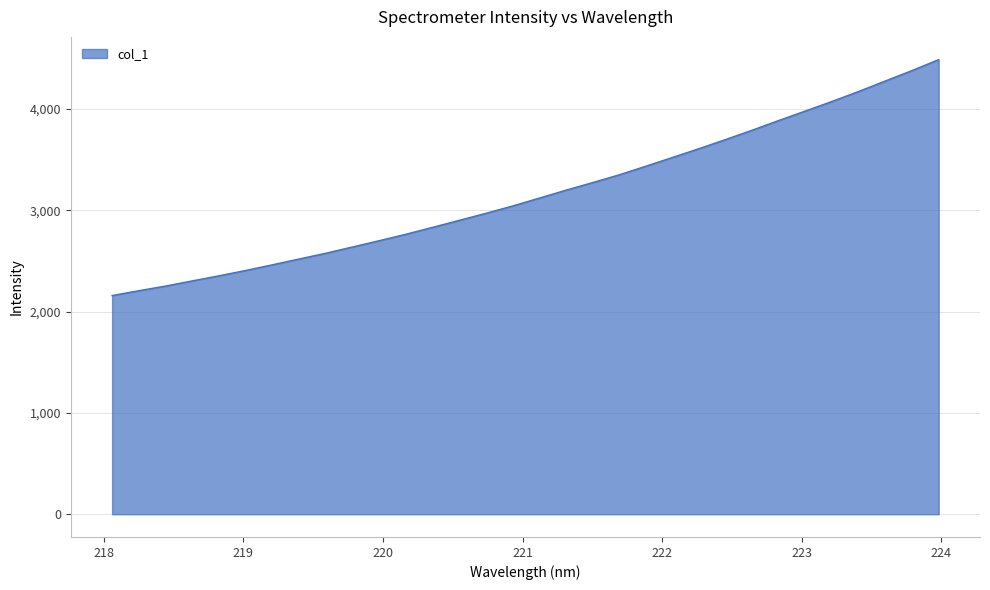

What is the difference between the maximum and minimum values?

2327.5